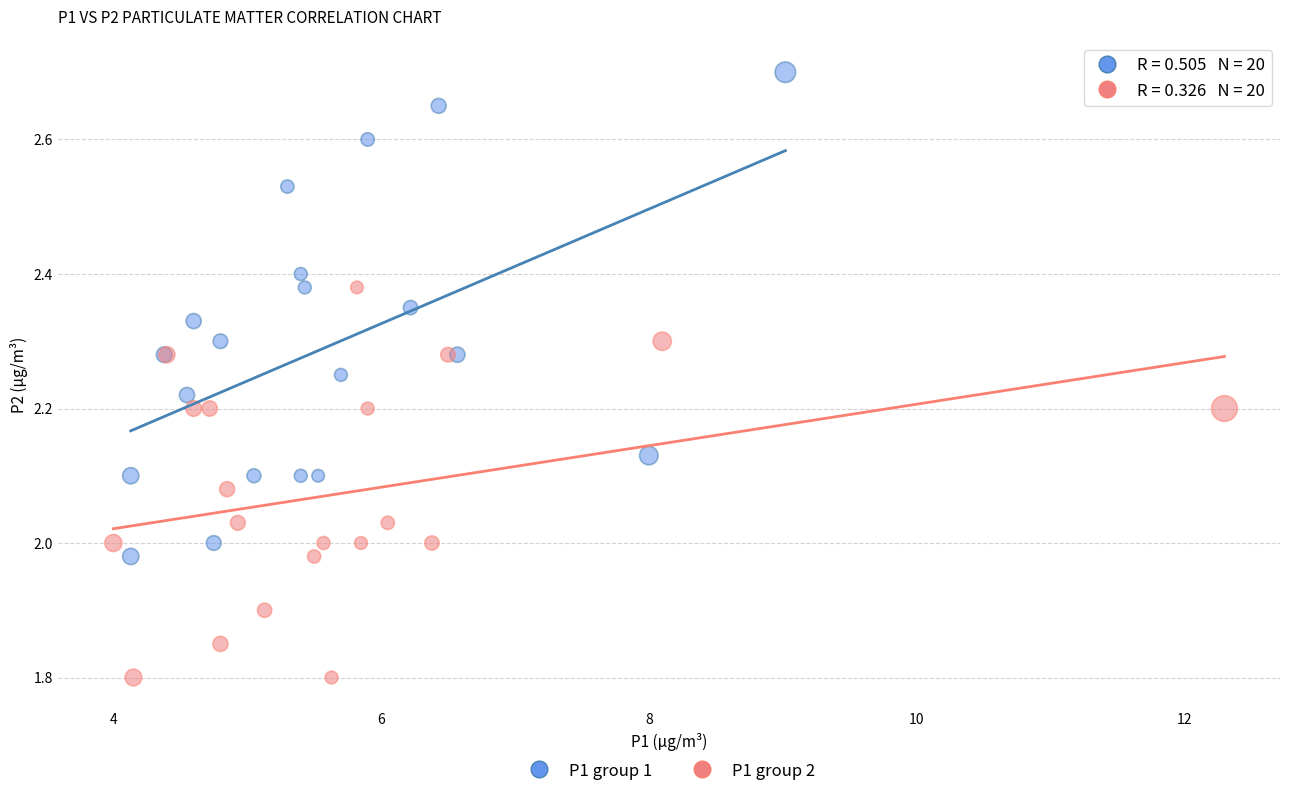

Which series contains the lowest Y value?

P1 group 2